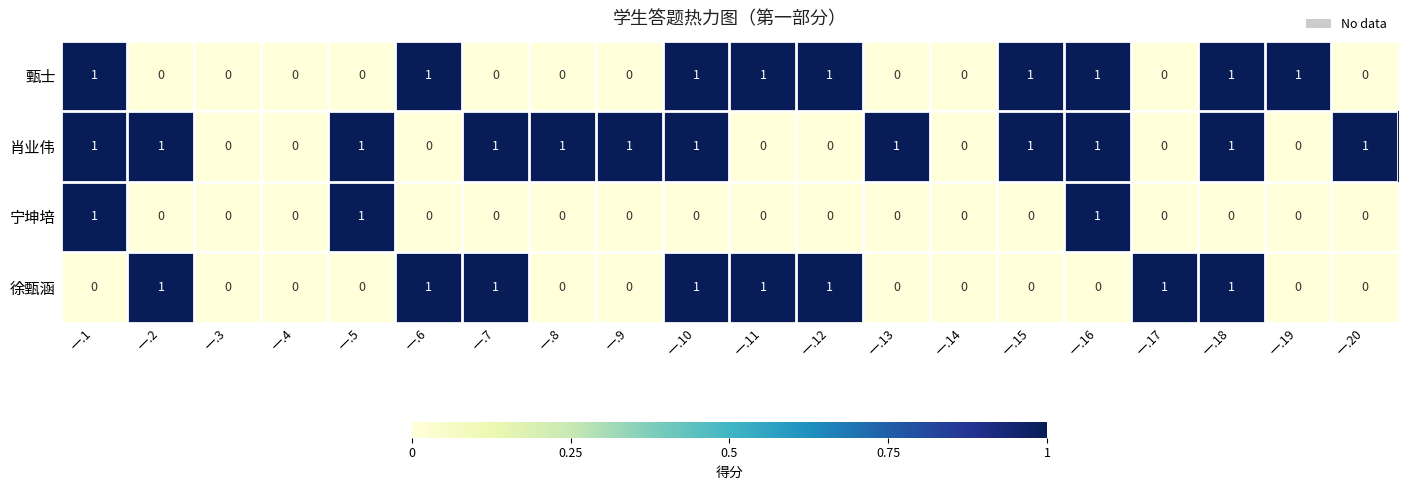

The value of 宁坤培 at 一.13 is 1. True or false?

False